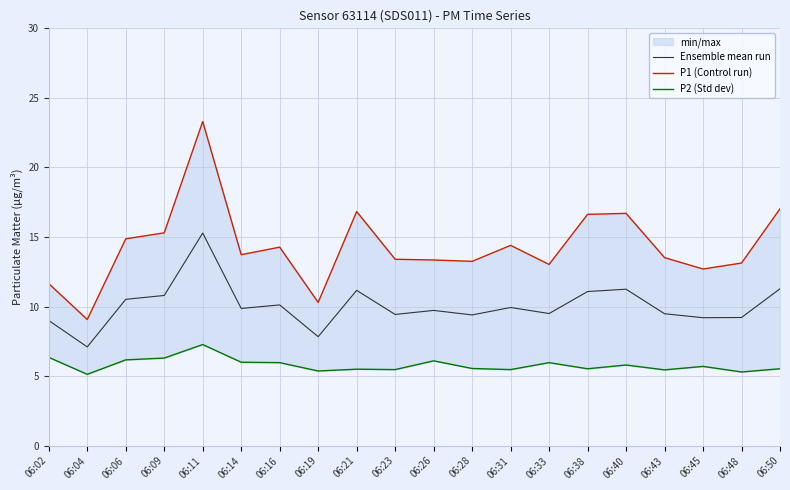

What is the smallest value displayed?

5.1